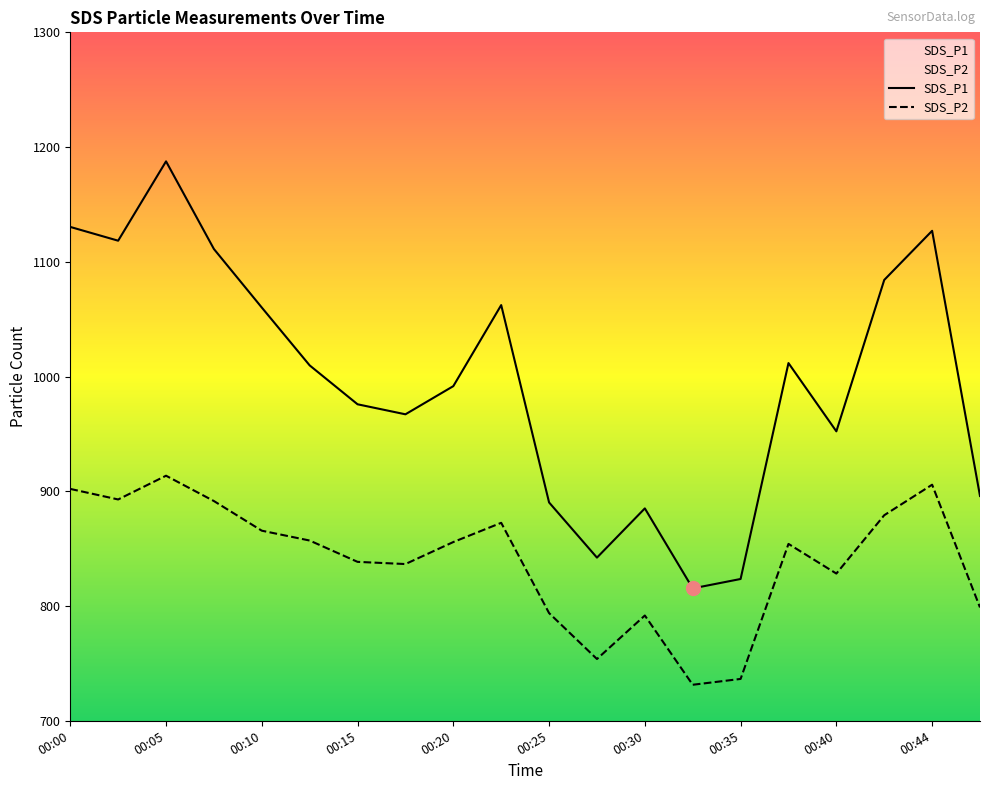

Between 00:17 and 00:20, which series saw the biggest shift?

SDS_P1